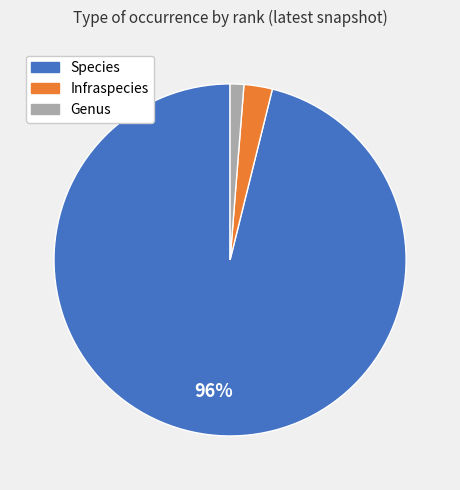

Rank the categories by value from highest to lowest.

Species, Infraspecies, Genus